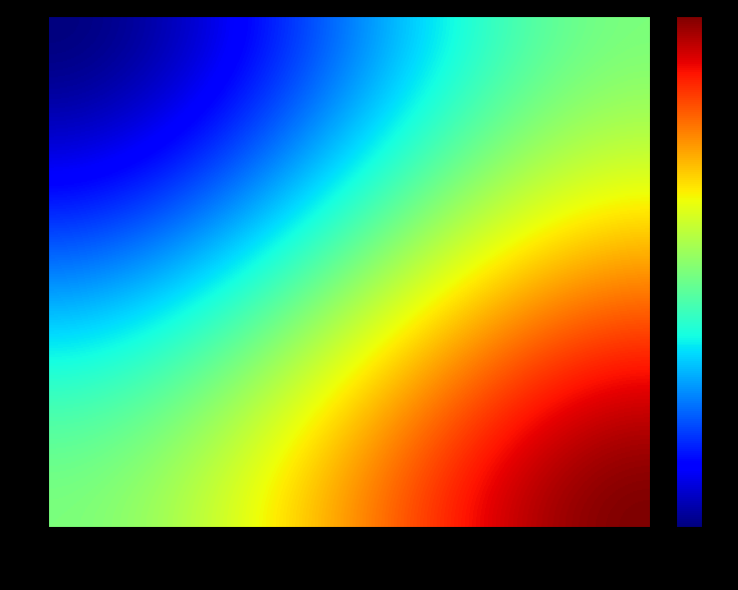

What is the difference between the 9fdb650fc6c4a763b50bdb50c26fd315bf39835 values at direction and io_index?

54